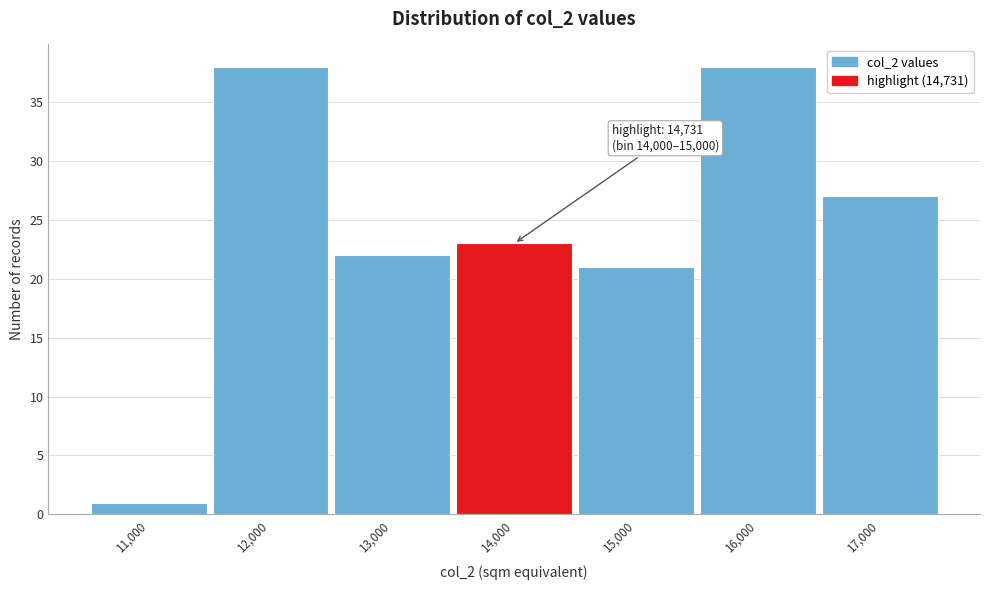

Reading right to left, extract all data points from this chart.

27	38	21	23	22	38	1